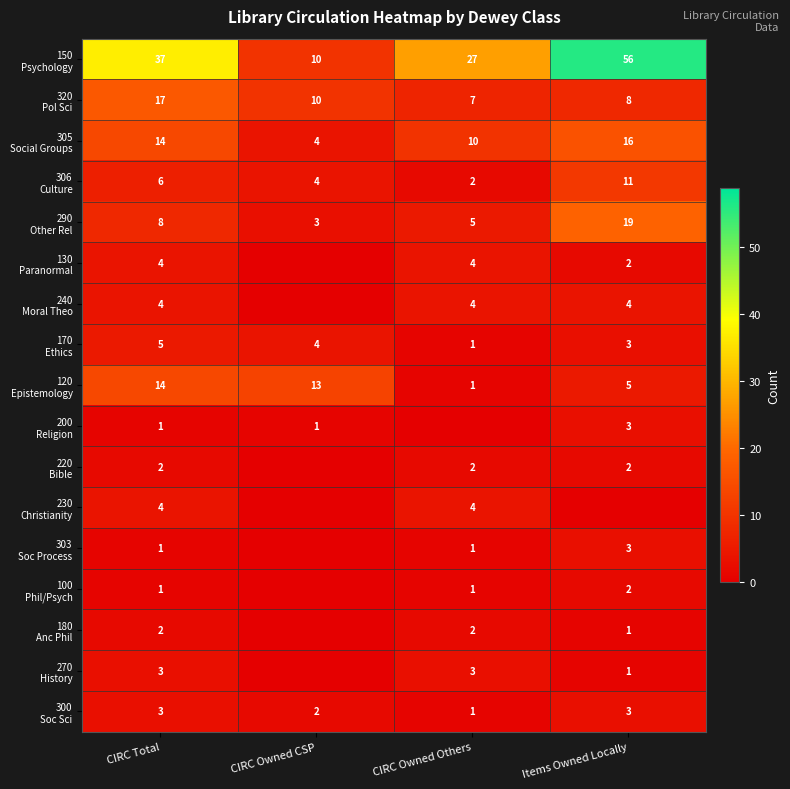

What is the difference between the highest and lowest values at CIRC Total?

36